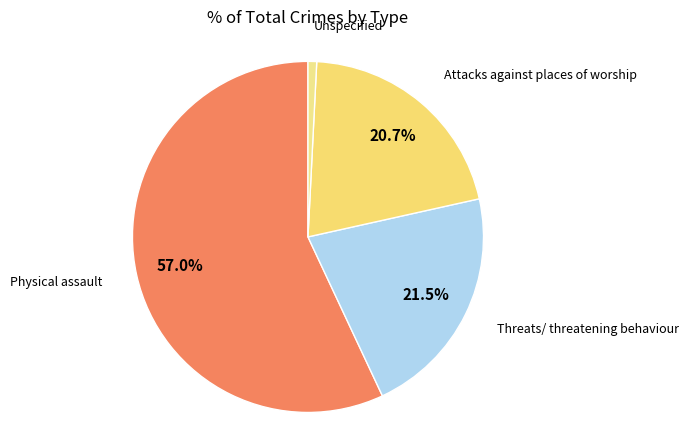

Rank the categories by value from highest to lowest.

Physical assault, Threats/ threatening behaviour, Attacks against places of worship, Unspecified